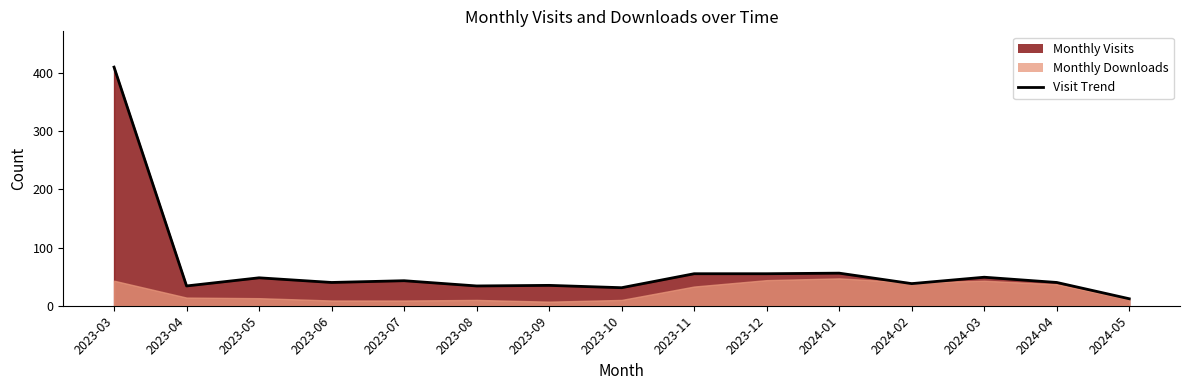

What is the difference between the maximum and second lowest values?

379